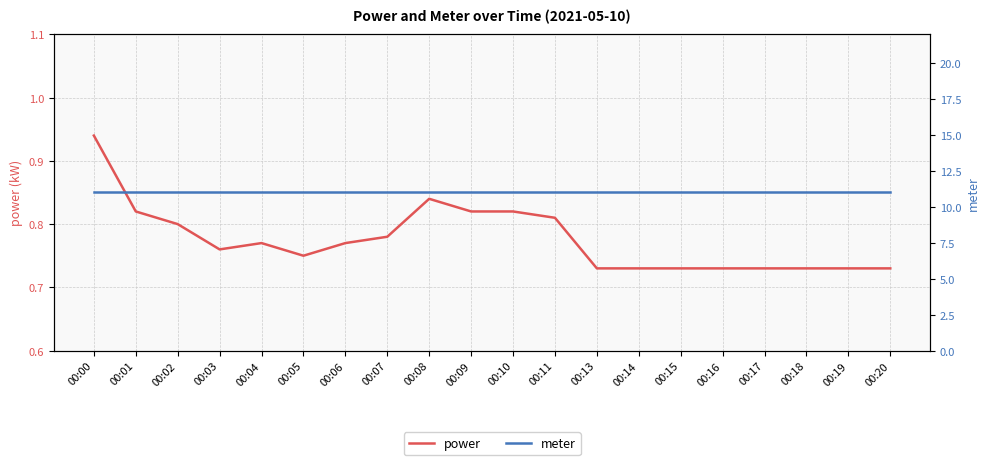

Which series has the largest total across all categories?

meter